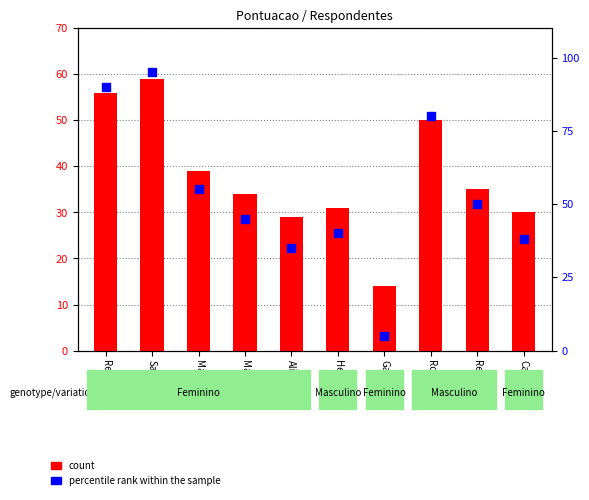

Which series reaches the minimum Y coordinate?

percentile rank within the sample